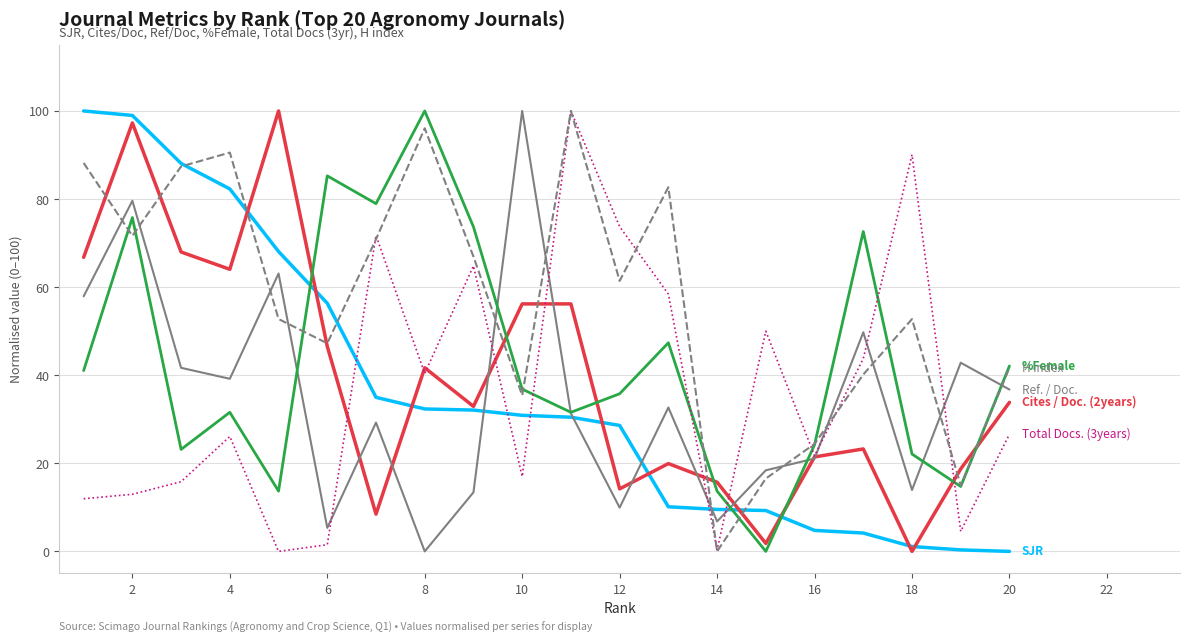

What is the maximum value shown in the chart?

100.0